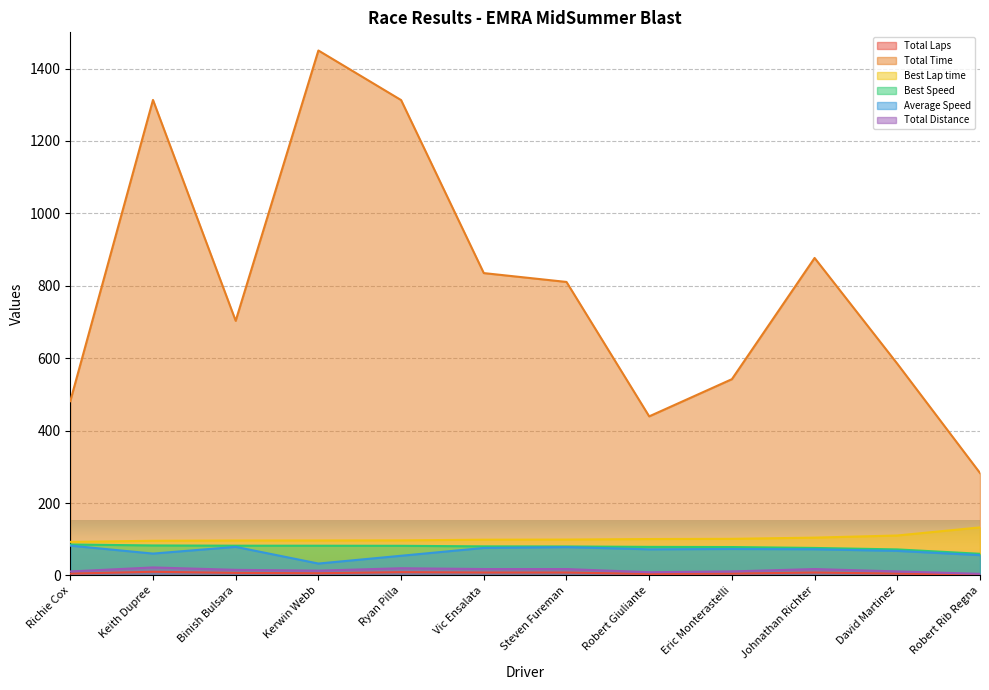

What is the minimum value for Best Lap time?

92.7